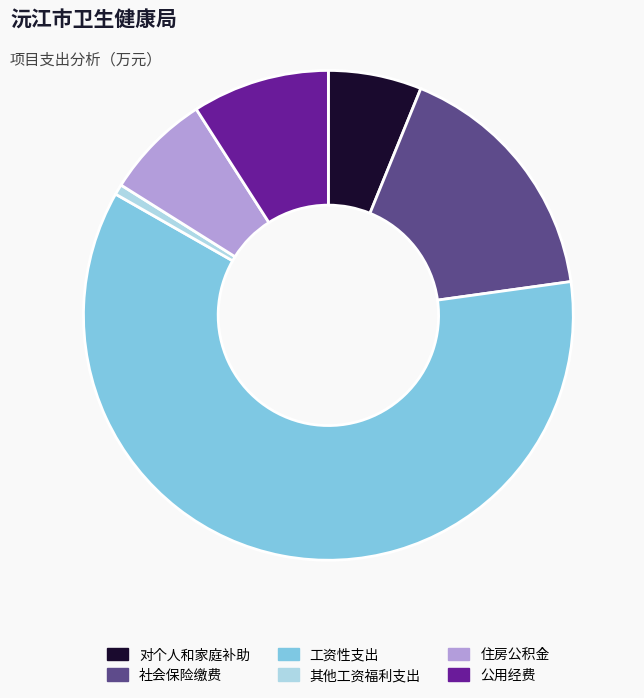

Count the number of slices in the pie.

6